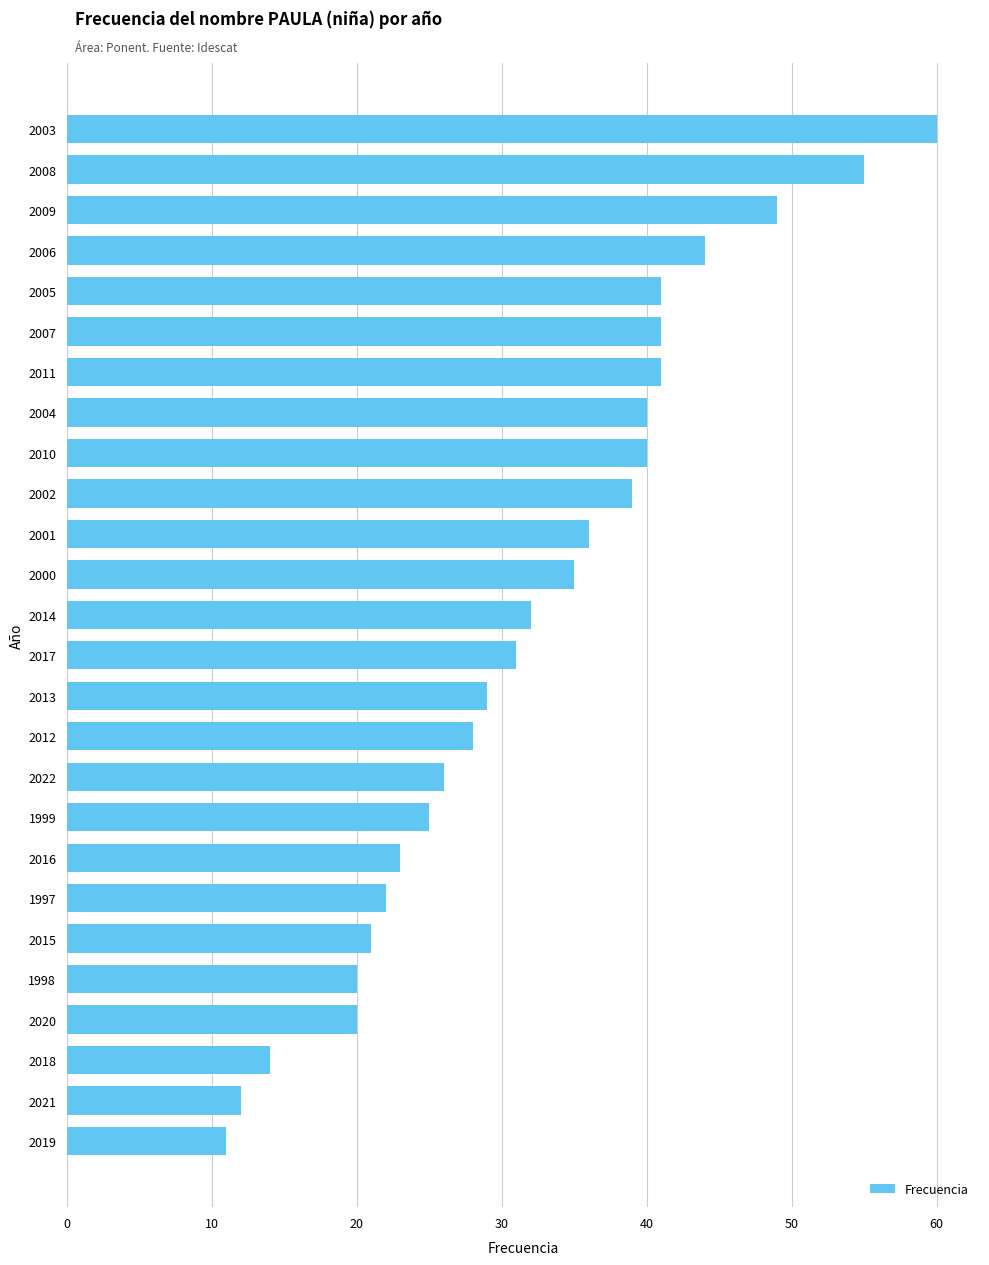

What is the minimum value shown in the chart?

11